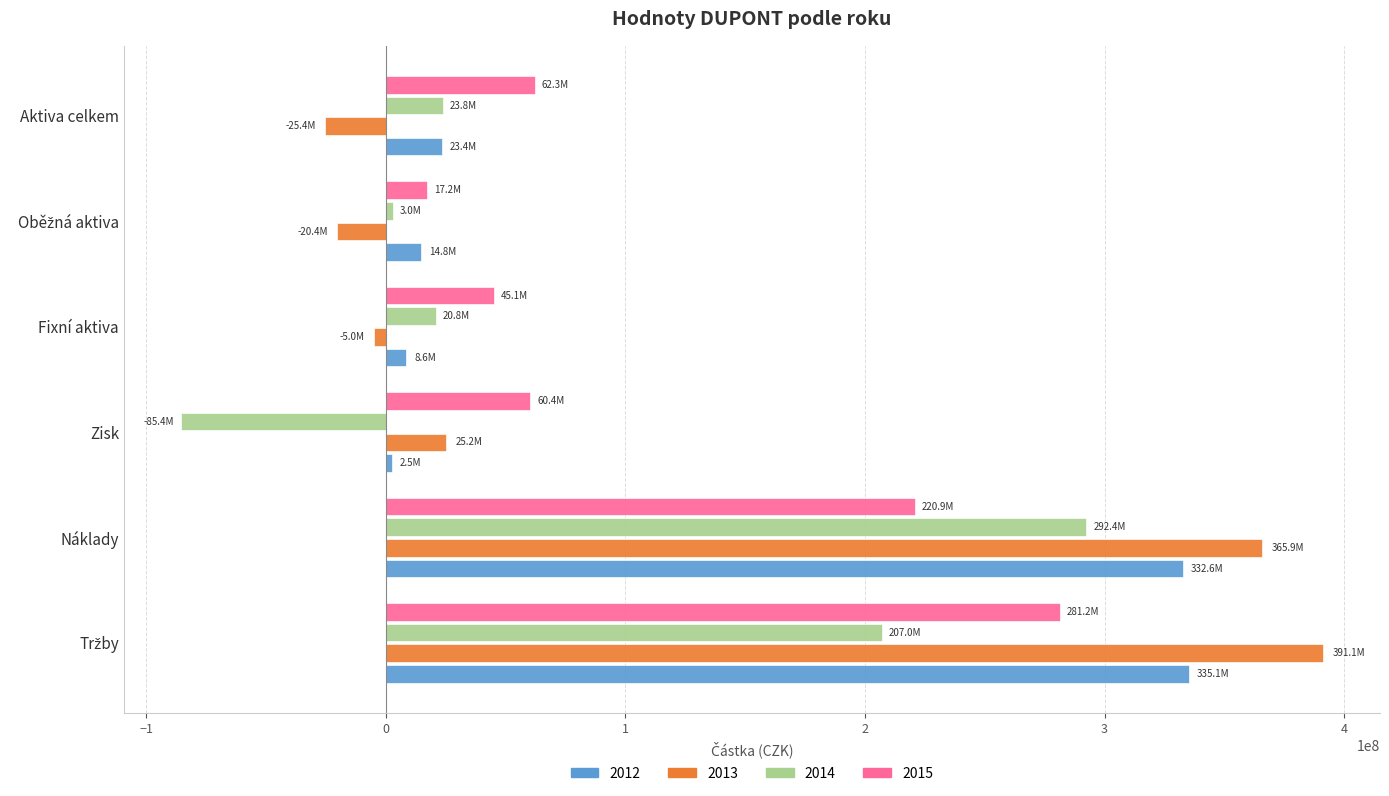

What is the lowest value of the 2013 series?

-25362445.1